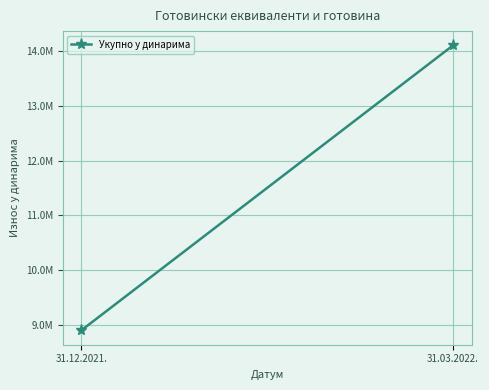

Rank the categories by value from highest to lowest.

31.03.2022., 31.12.2021.